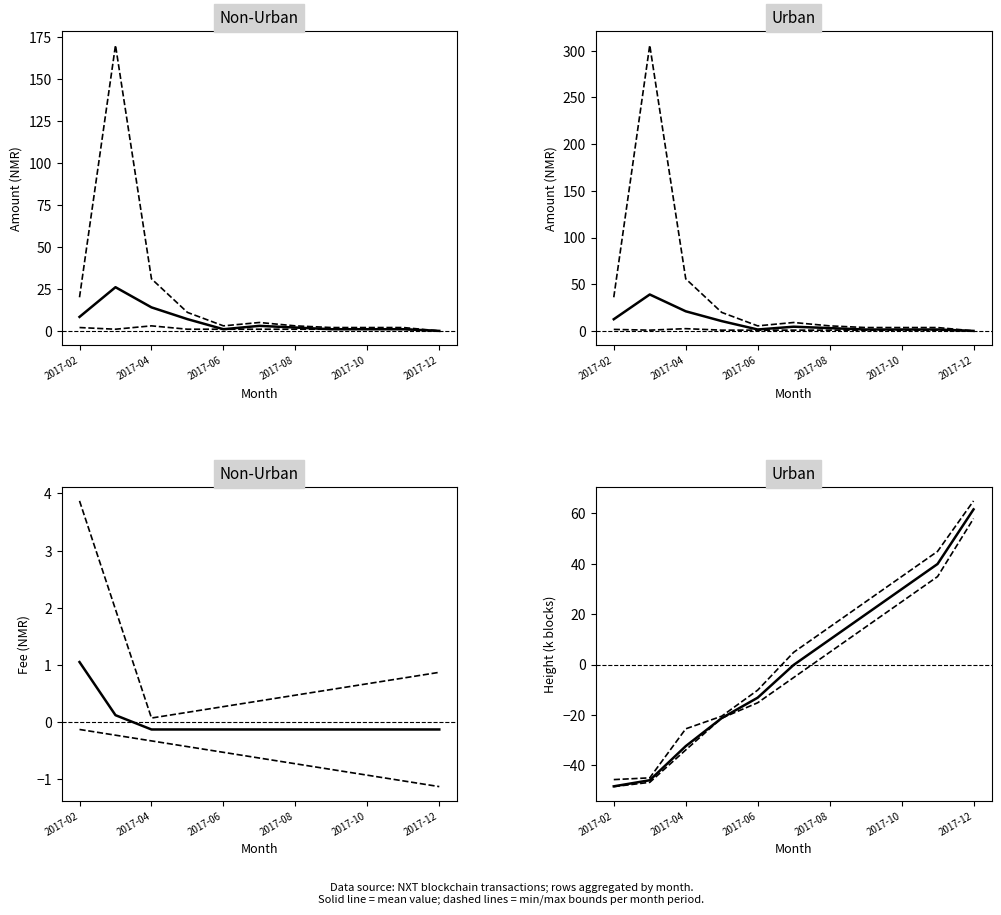

At which label does Amount first exceed 2?

2017-02